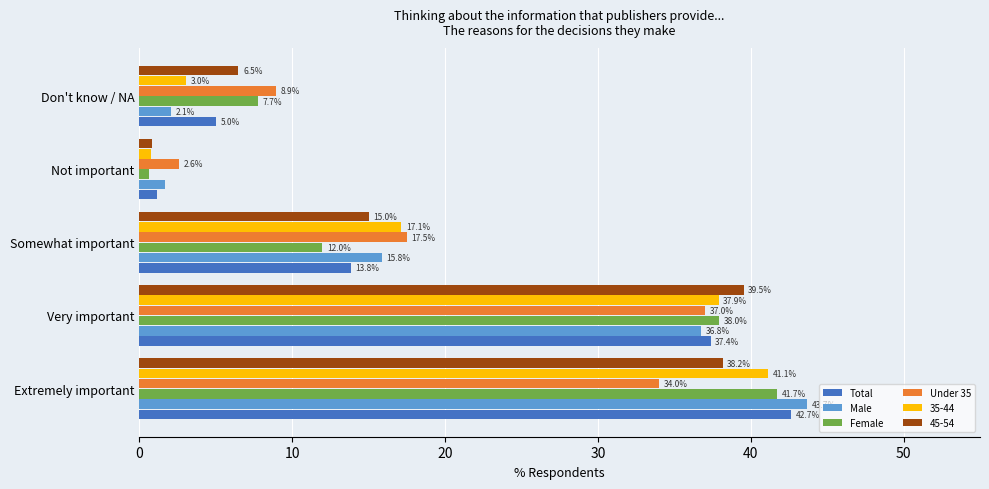

Rank the series by their maximum value, from lowest to highest.

Under 35, 45-54, 35-44, Female, Total, Male